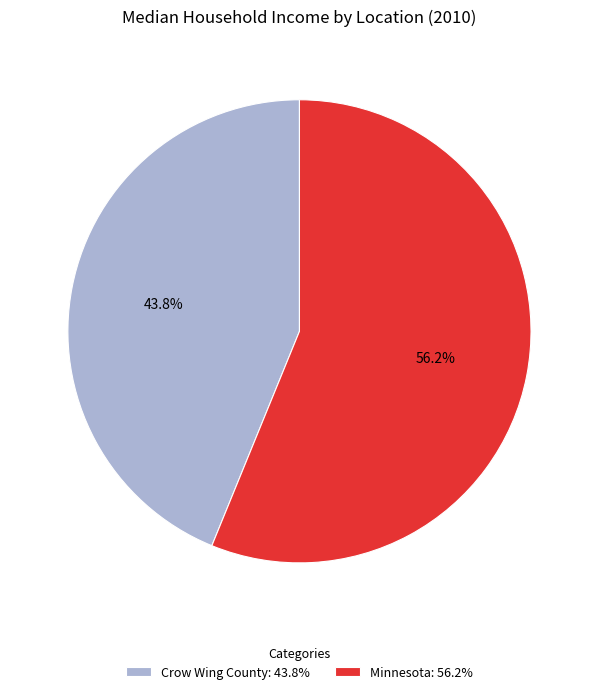

How many slices are in this pie chart?

2